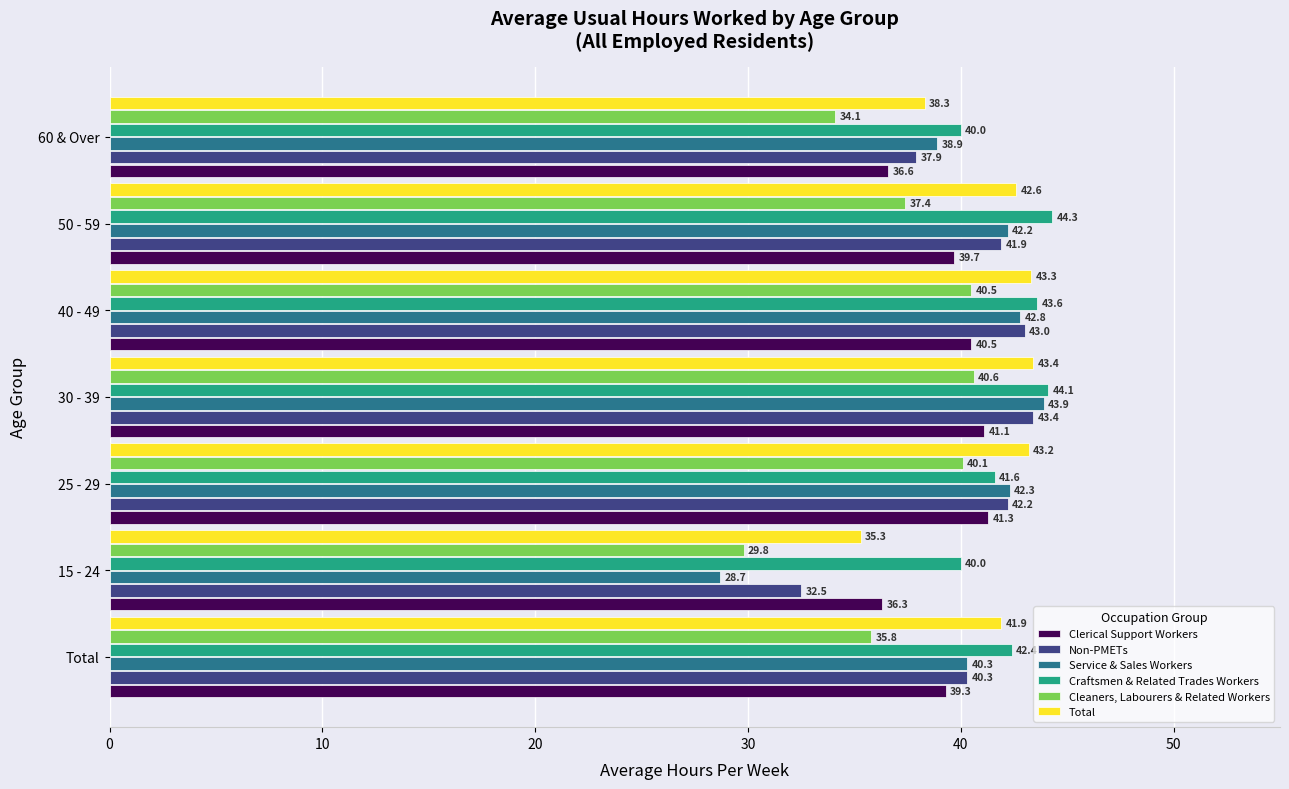

The Clerical Support Workers series shows 54.9 at 40 - 49. True or false?

False